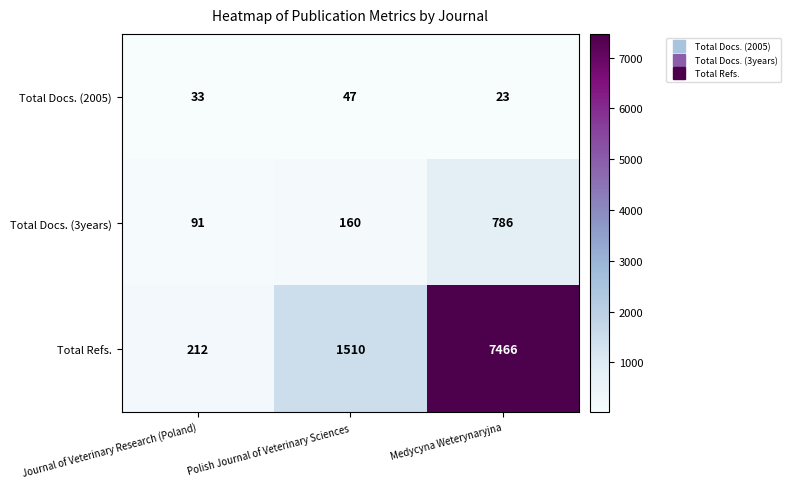

What is the difference between the maximum and minimum values in the Total Docs. (3years) series?

695